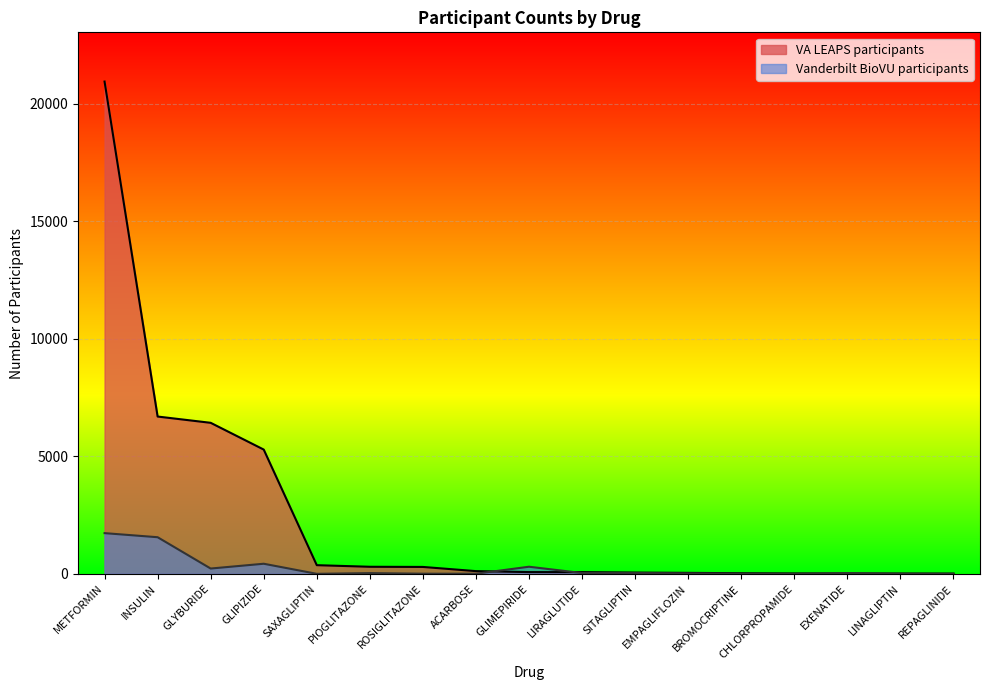

How many times do Vanderbilt BioVU participants and VA LEAPS participants cross each other?

4